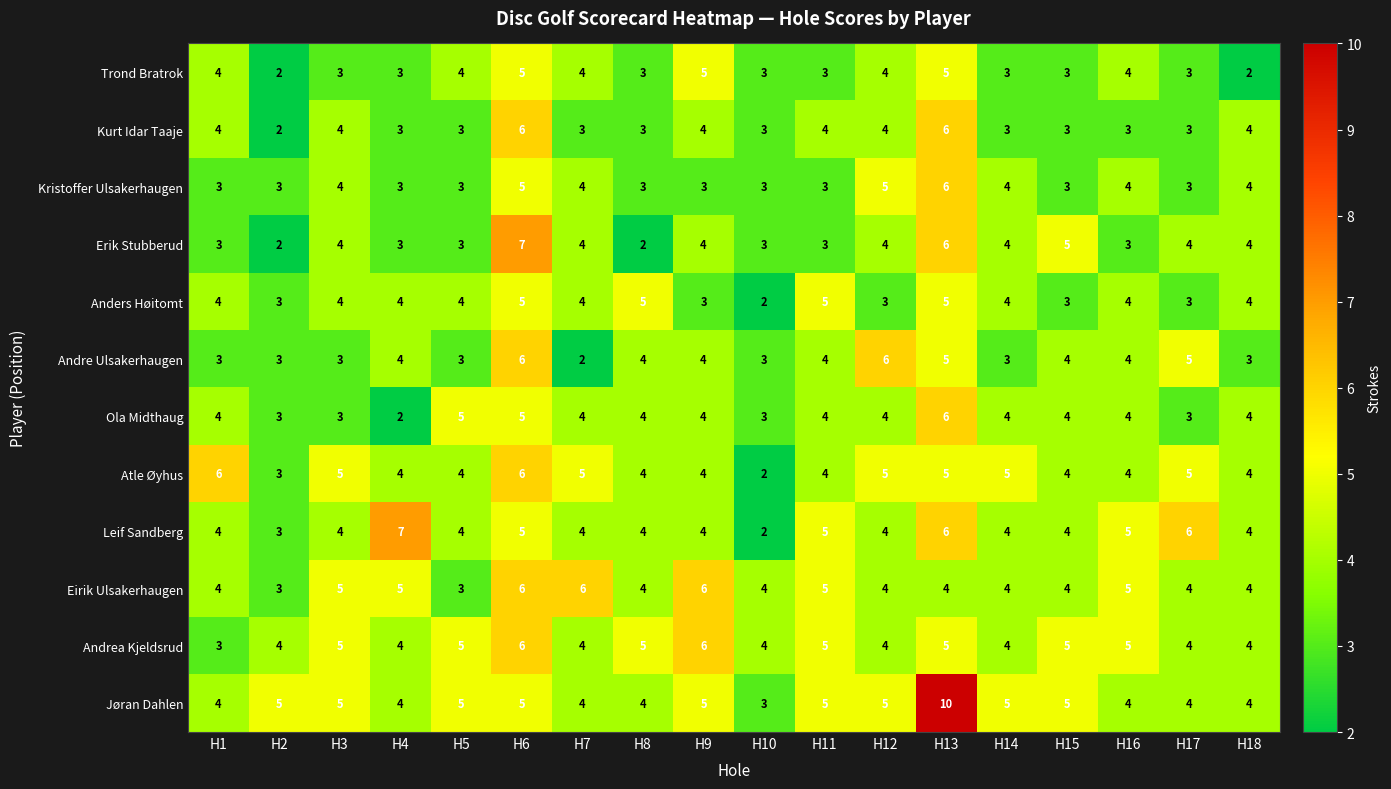

Which series has the widest spread of values?

Jøran Dahlen